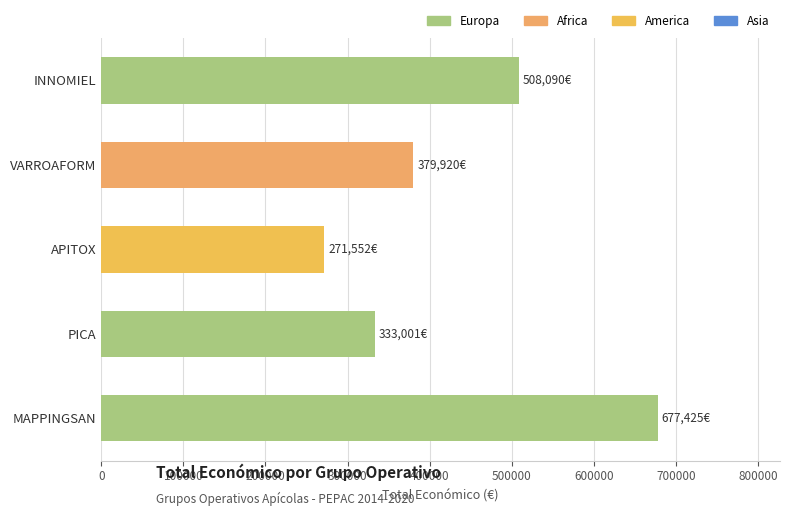

What is the value of the 4th bar from the top?

333001